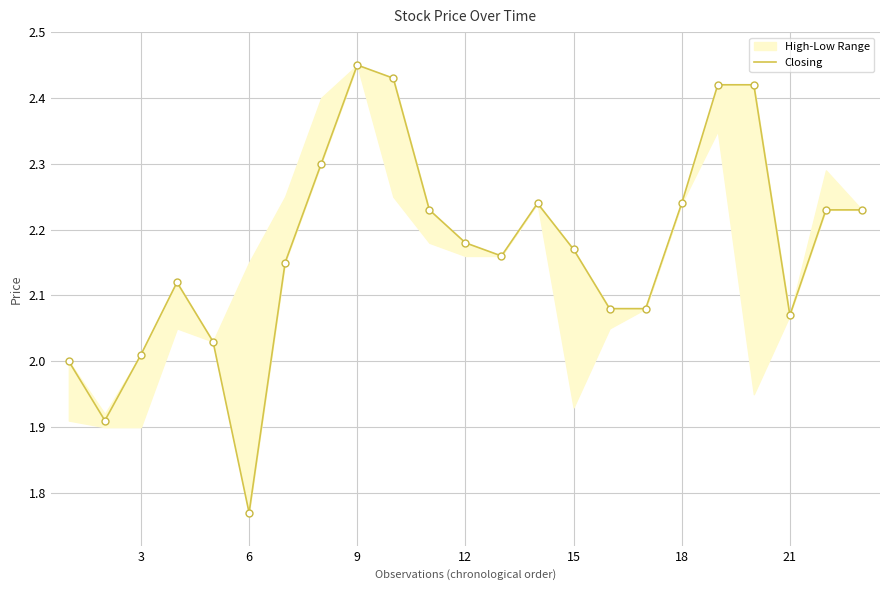

Where is the first local minimum?

3